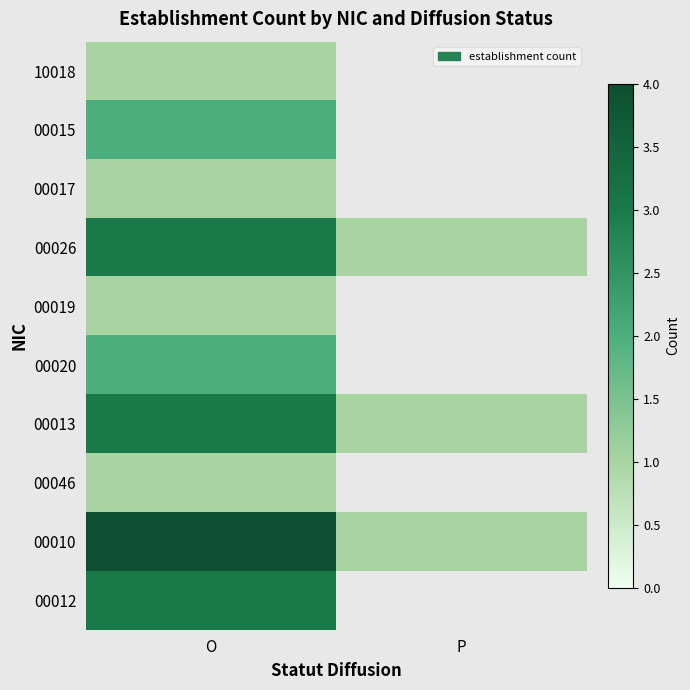

How many categories are shown in the chart?

2